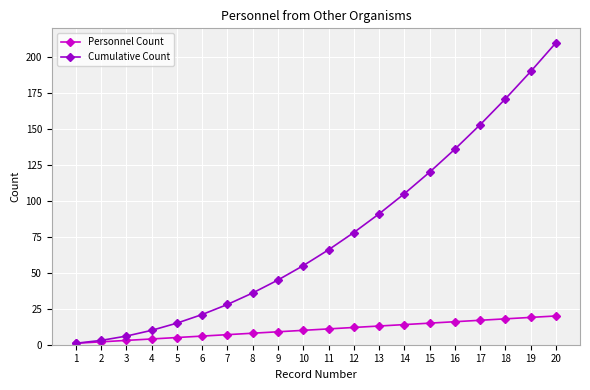

How many data points does each series have?

20